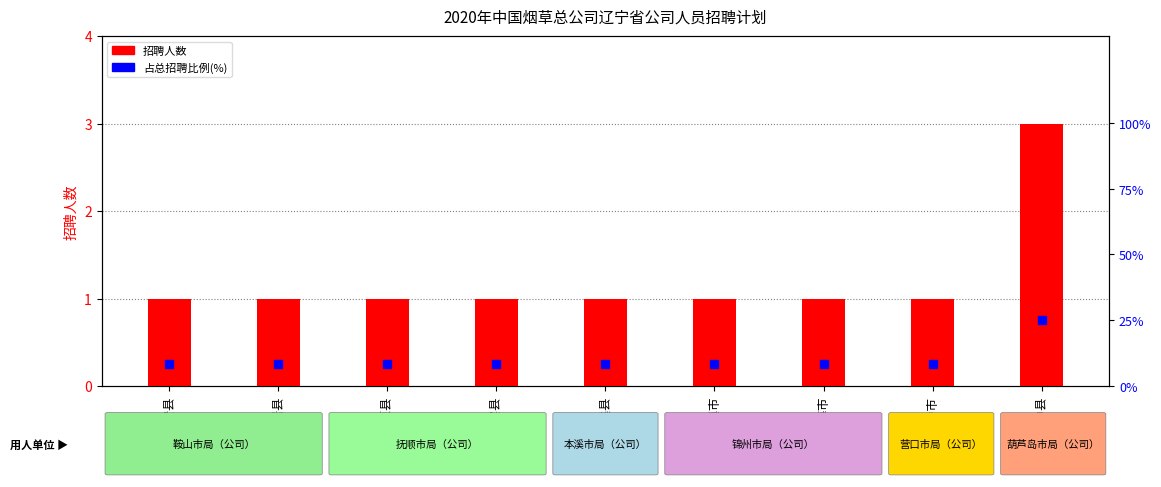

What is the difference between the highest and lowest values at 凌海市?

7.3